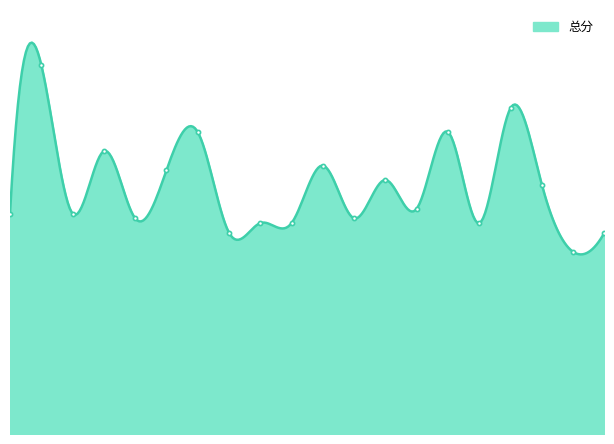

What is the sum of the values at 2024100016 and 2024100004?

122